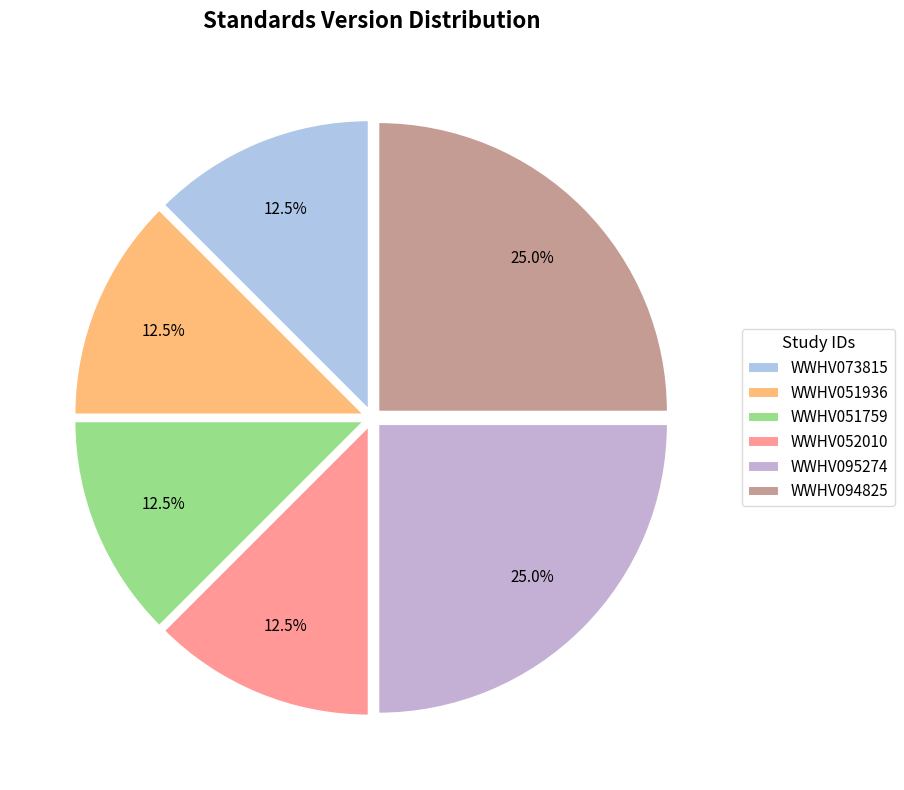

Which slice is the largest?

WWHV095274